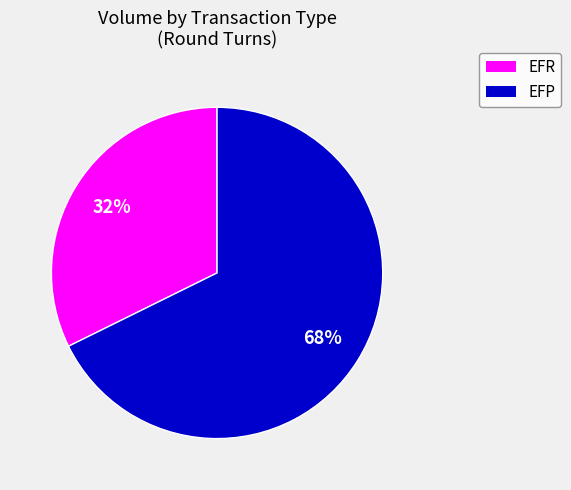

Rank the categories by value from lowest to highest.

EFR, EFP